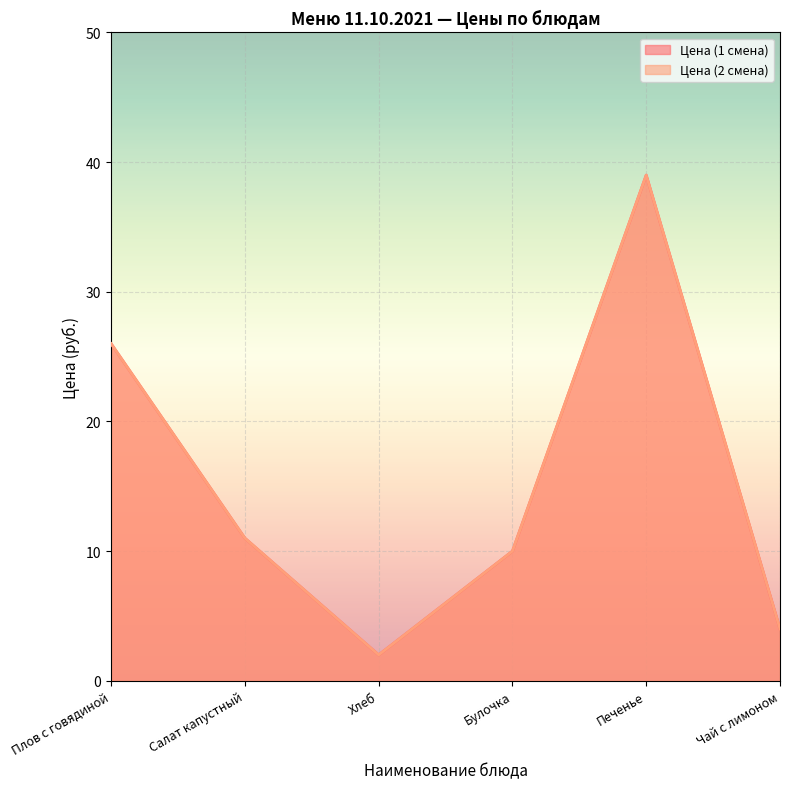

True or false: Цена (2 смена) has a value of 26 at Плов с говядиной.

True